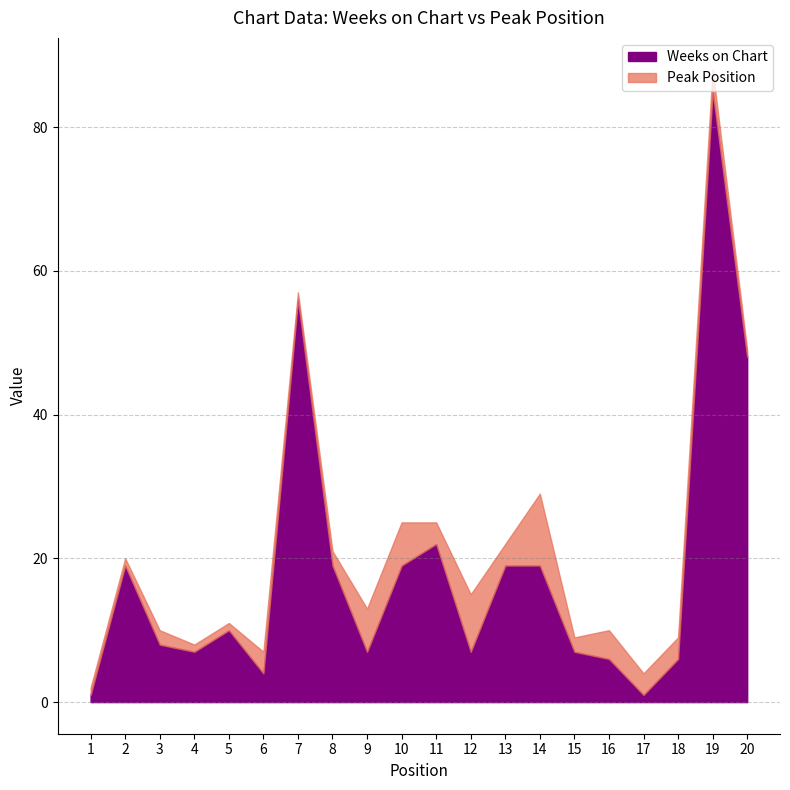

True or false: Peak Position has more than 1 interior local peaks.

True